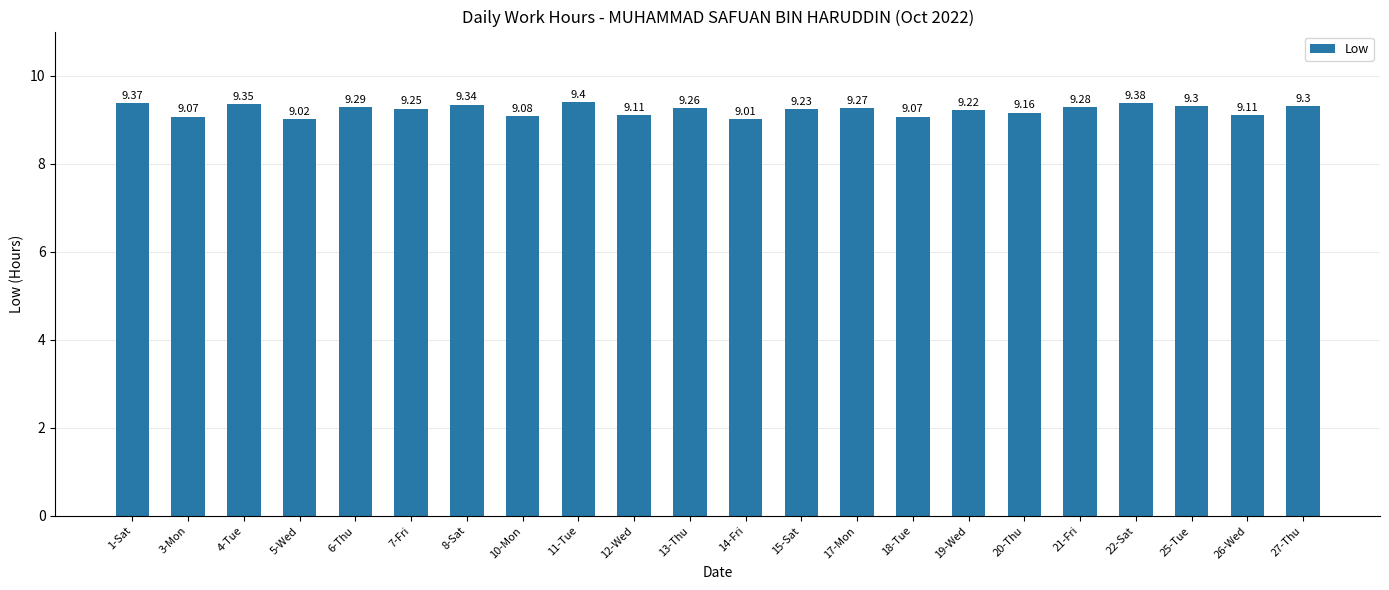

What is the sum of all values?

202.9